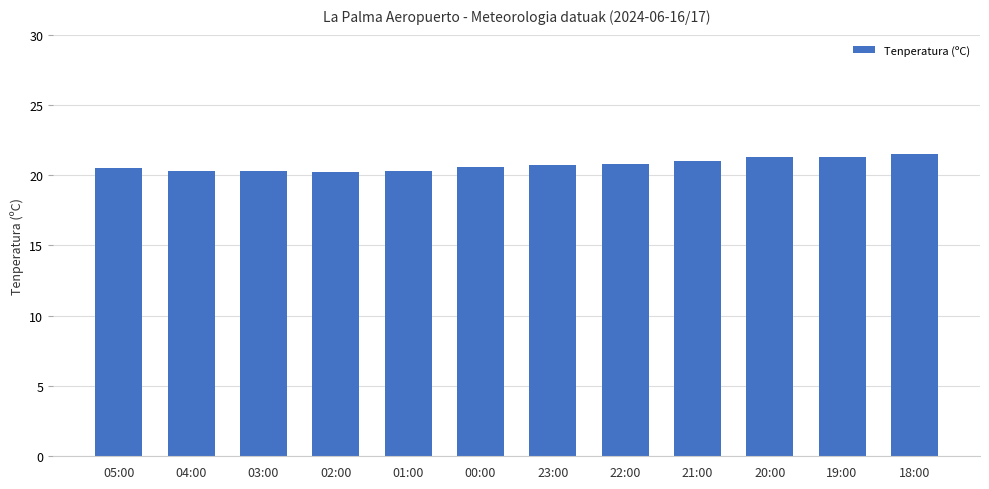

What is the difference between the maximum and minimum values?

1.3